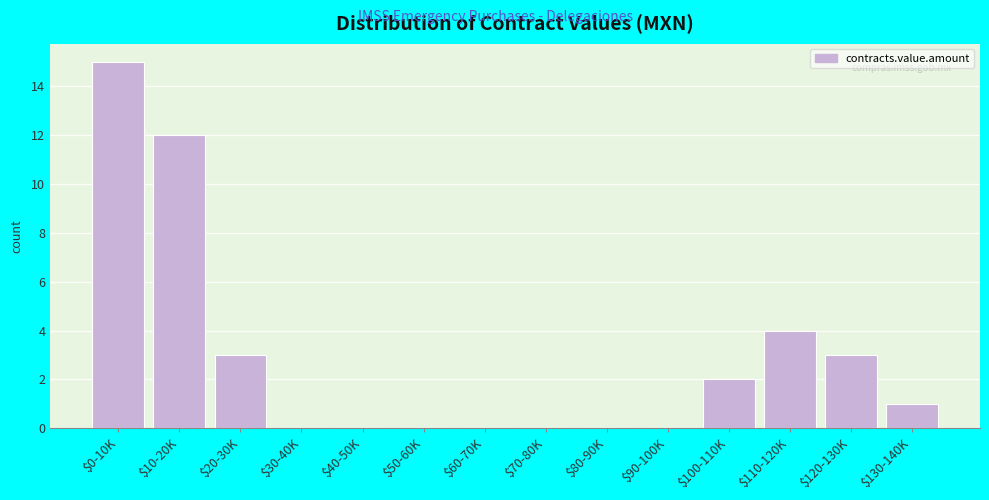

What is the maximum value shown in the chart?

15